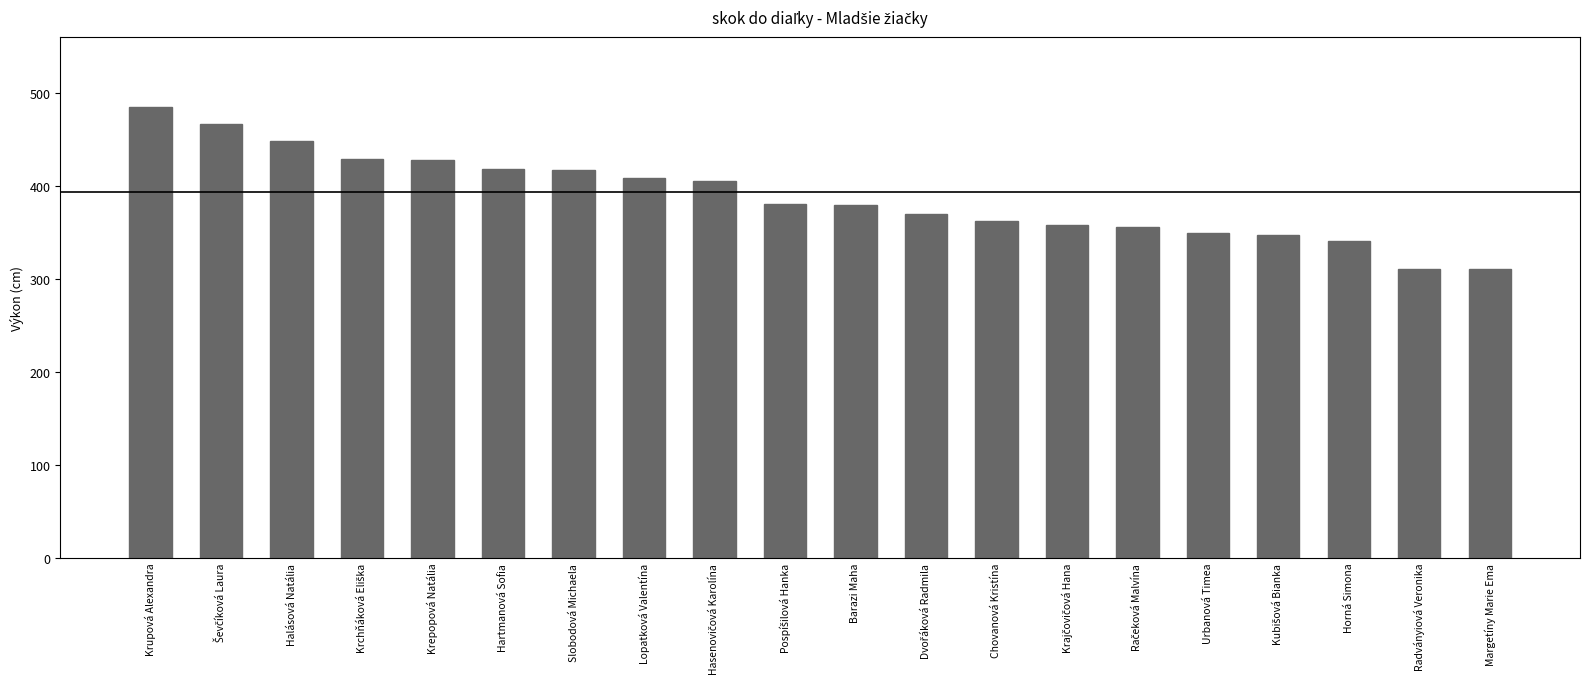

Where does the data first go above 380?

Krupová Alexandra